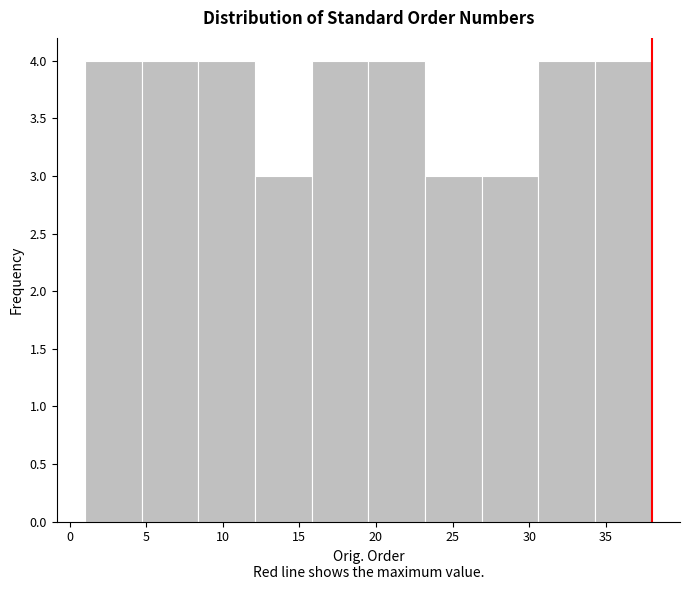

Reading left to right, transcribe this chart: for each bar, give the range it covers on the x-axis and its height. Neither the bar edges nor the heights are printed on the chart, so give them approximately, as read against the axes.

1.0 to 4.7: 4
4.7 to 8.4: 4
8.4 to 12.1: 4
12.1 to 15.8: 3
15.8 to 19.5: 4
19.5 to 23.2: 4
23.2 to 26.9: 3
26.9 to 30.6: 3
30.6 to 34.3: 4
34.3 to 38.0: 4